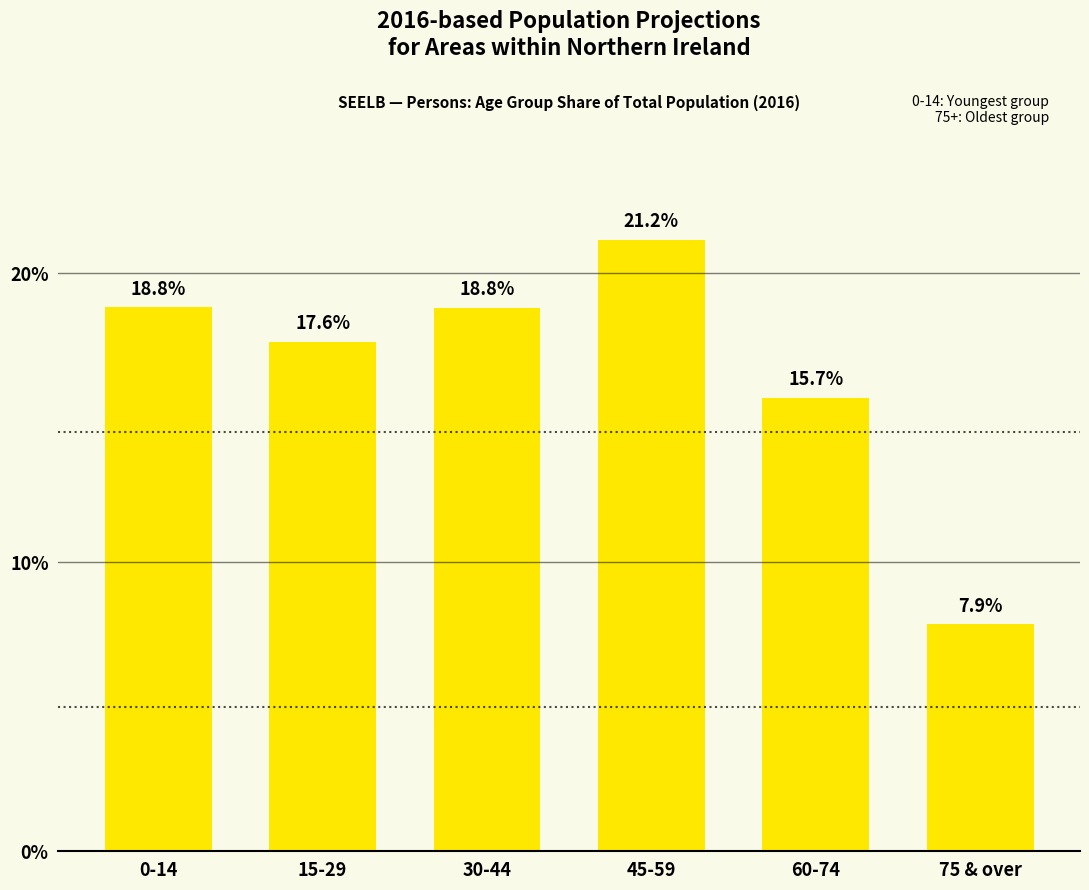

What is the average value?

16.7